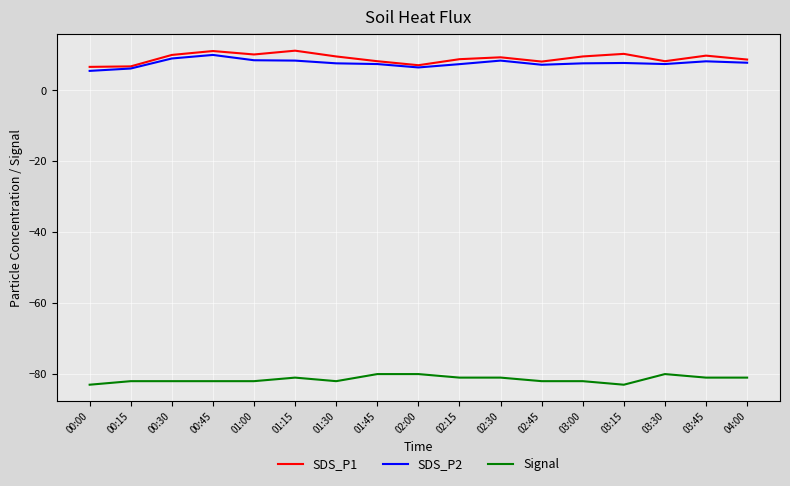

What is the total value across all series at 00:30?

-63.0